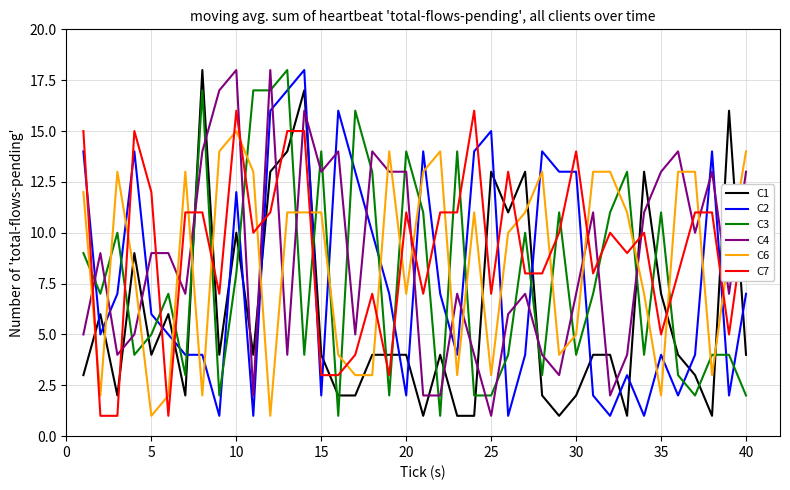

Which series ends up on top after the final intersection of C6 and C7?

C6